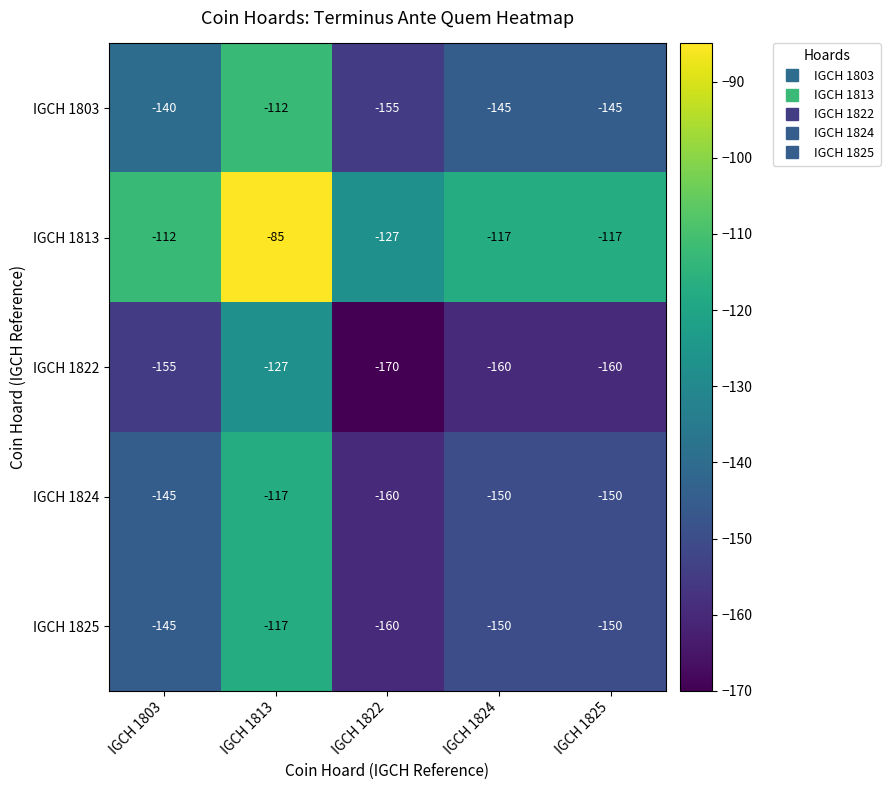

Reading right to left, transcribe all the data shown in this chart.

IGCH 1803: -145	-145	-155	-112	-140
IGCH 1813: -117	-117	-127	-85	-112
IGCH 1822: -160	-160	-170	-127	-155
IGCH 1824: -150	-150	-160	-117	-145
IGCH 1825: -150	-150	-160	-117	-145